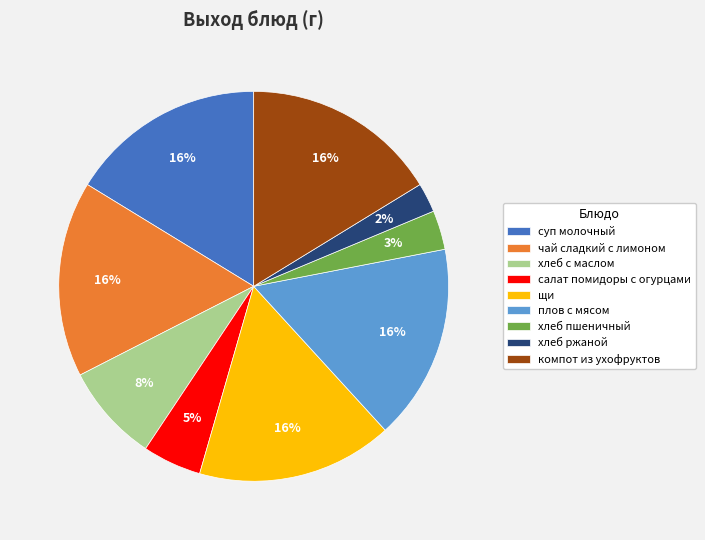

How many segments does this pie chart have?

9